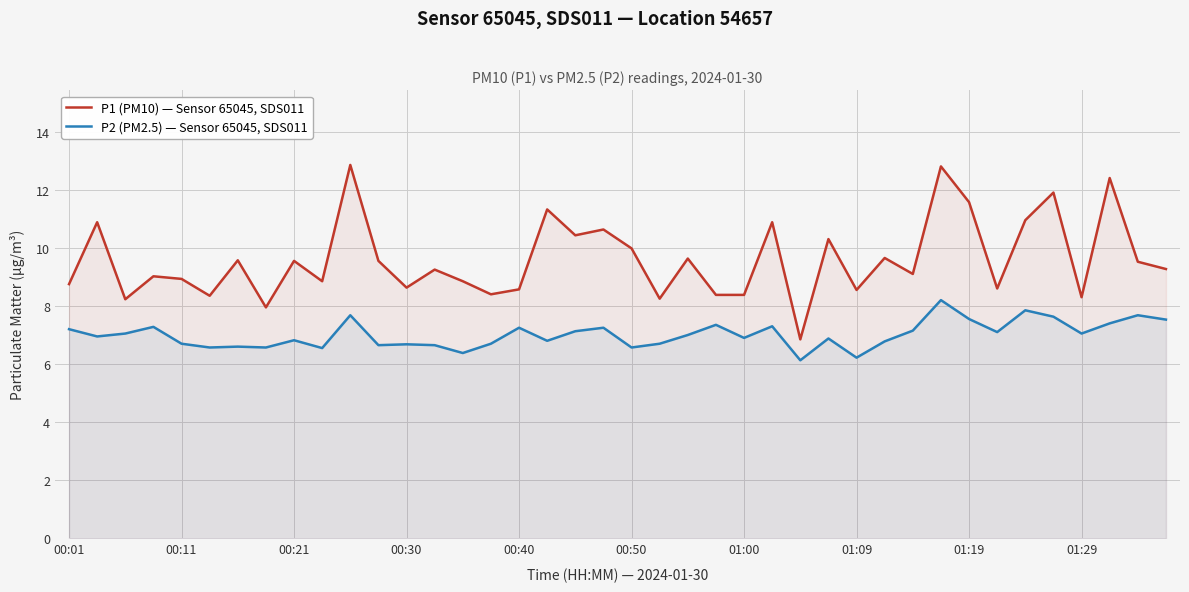

How many values in the P1 (PM10) — Sensor 65045, SDS011 series are below 9?

17